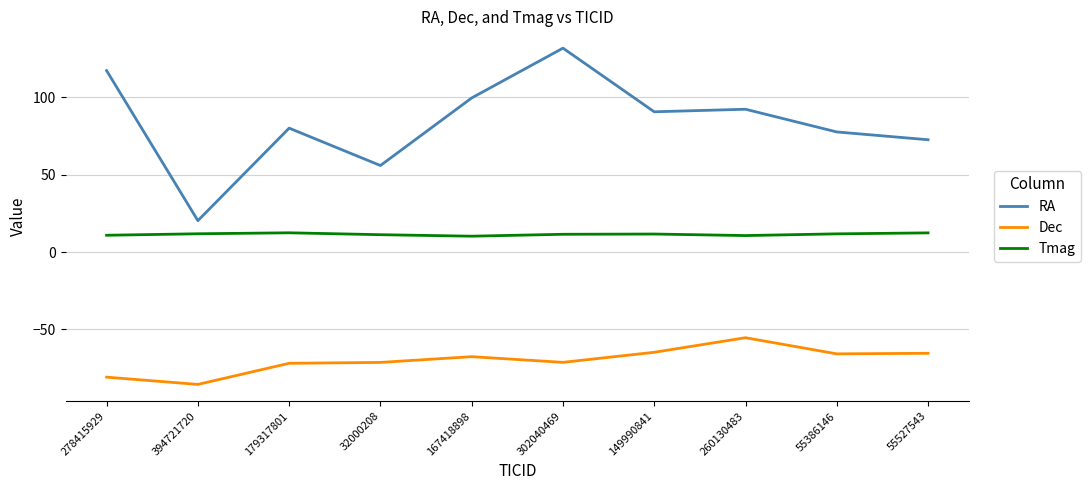

True or false: Tmag and RA intersect in this chart.

False